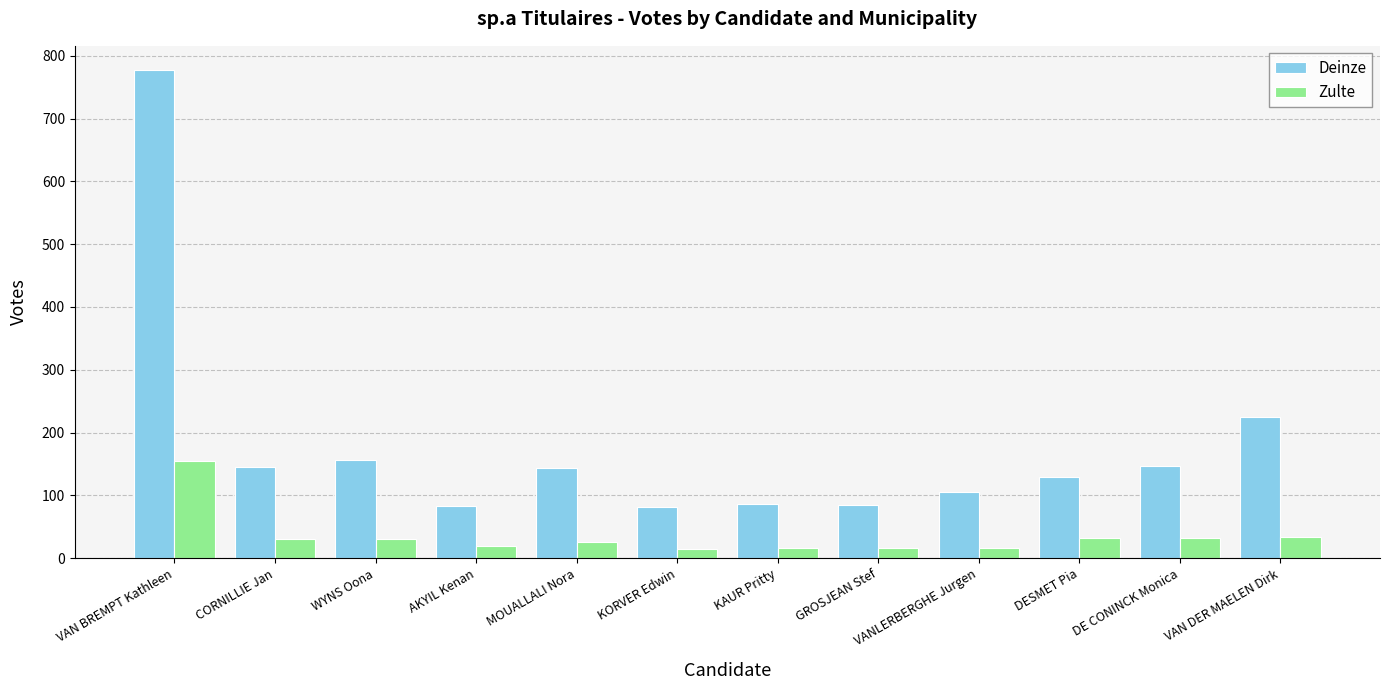

Is it true that Deinze equals 157 at WYNS Oona?

True